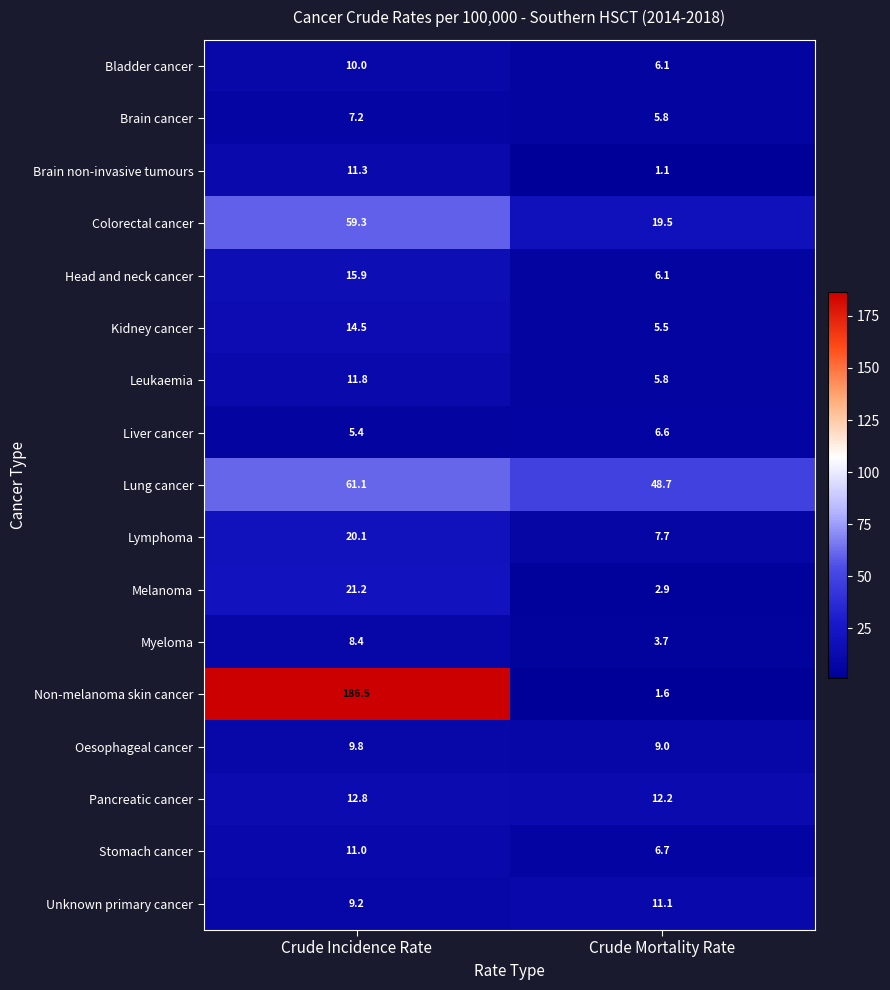

At which label is Bladder cancer closest to 8?

Crude Mortality Rate